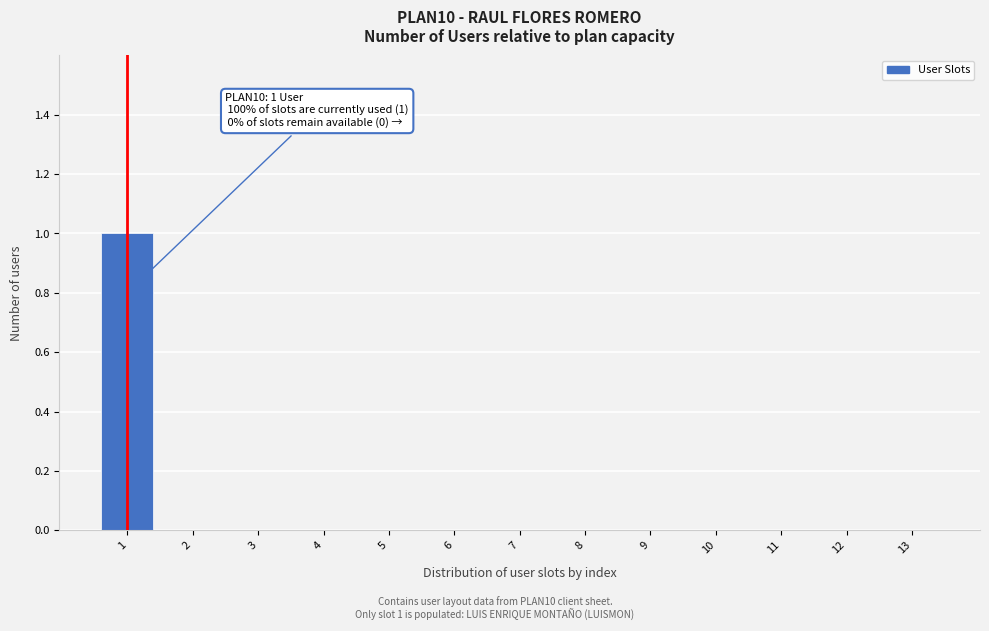

Reading left to right, transcribe all the data shown in this chart.

1=1	2=0	3=0	4=0	5=0	6=0	7=0	8=0	9=0	10=0	11=0	12=0	13=0